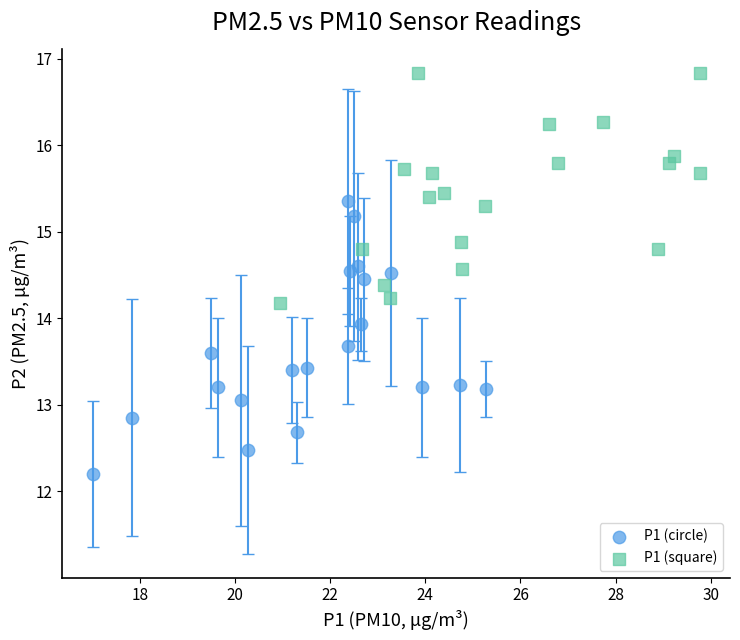

Which series has the largest Y range (max minus min)?

P1 (circle)